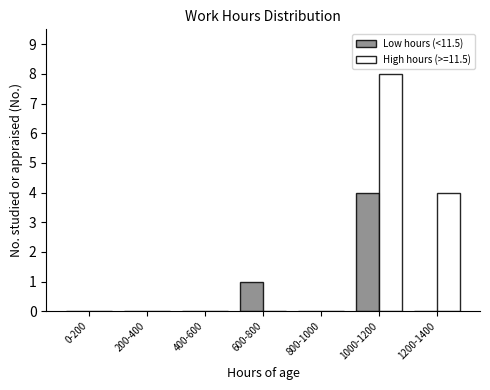

Reading left to right, list all the values displayed in this chart.

Low hours (<11.5): 0	0	0	1	0	4	0
High hours (>=11.5): 0	0	0	0	0	8	4